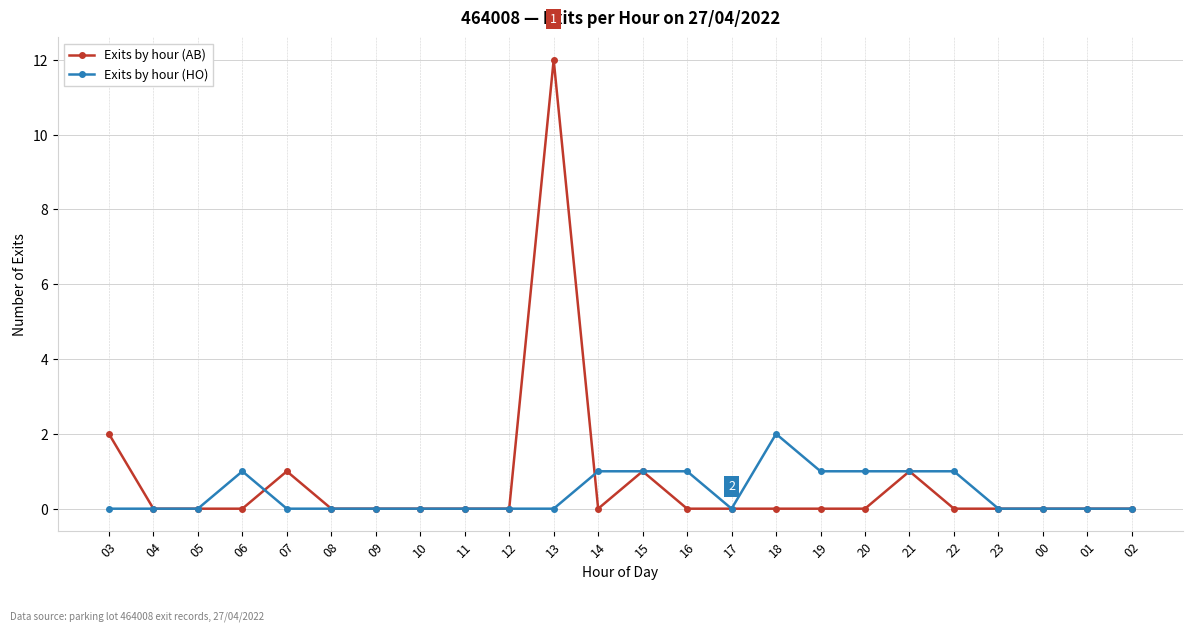

Is this an area chart (filled region under the line)?

No